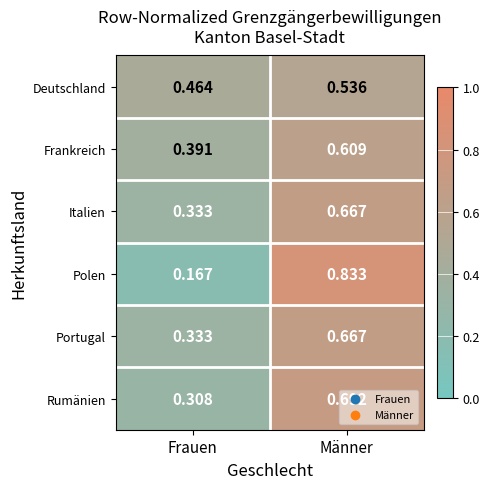

Which series changed the most between Frauen and Männer?

Polen